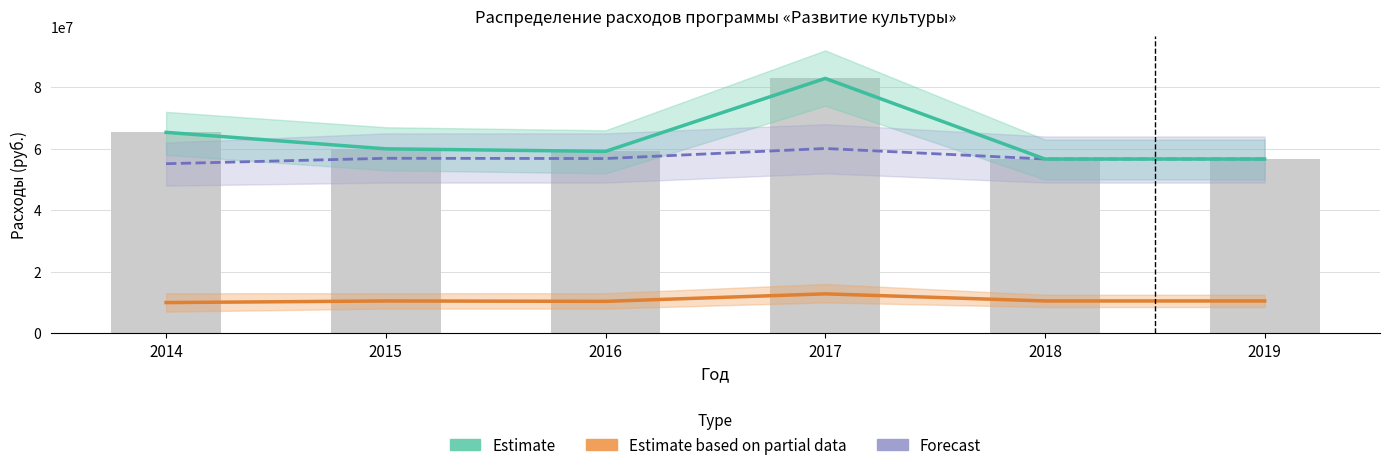

Reading left to right, transcribe all the data shown in this chart.

Estimate: 65340733.6	59975697.3	59147703.5	82889958.3	56661609.9	56661609.9
Estimate based on partial data: 9957712.5	10484619.8	10359883.7	12794538.2	10486041.7	10486041.7
Forecast: 55136227.5	56900689.1	56819251.2	60094595.6	56661609.9	56661609.9